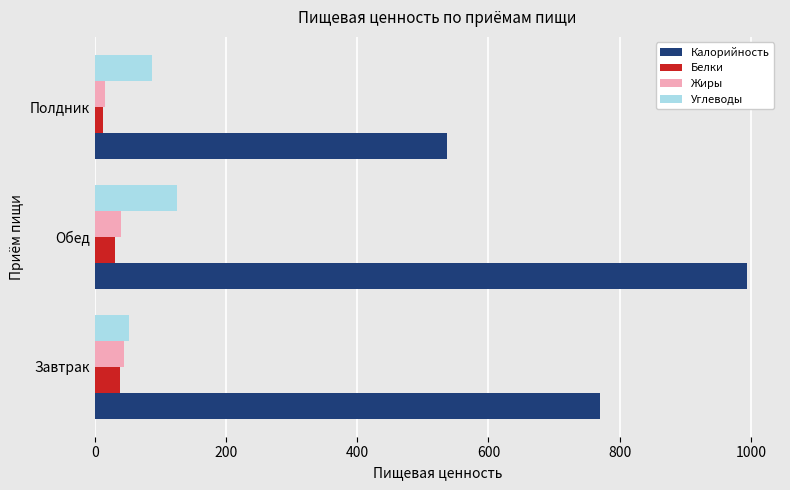

At which category does the chart reach its peak across all series?

Обед